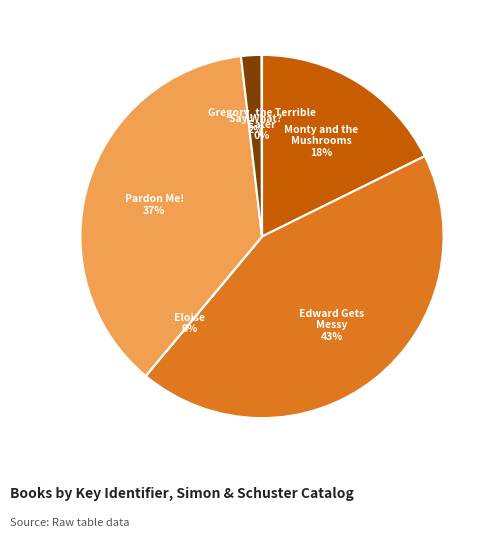

Which category has the biggest portion of the pie?

Edward Gets Messy